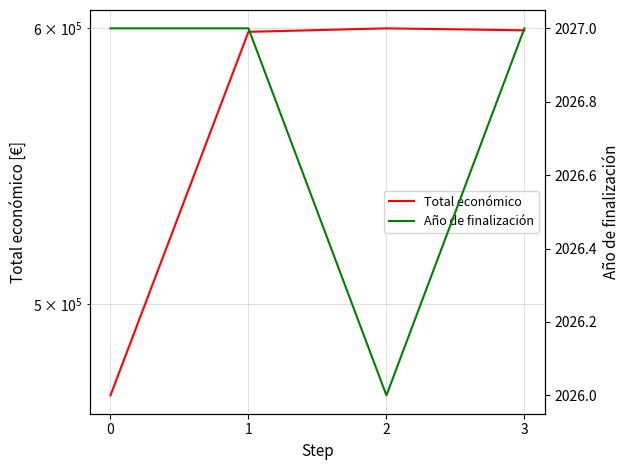

What is the difference between the maximum and minimum values in the Total económico series?

129317